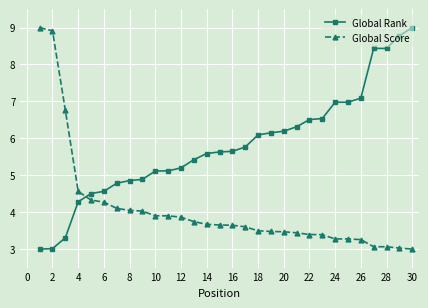

What are all the series names shown in the legend?

Global Rank, Global Score